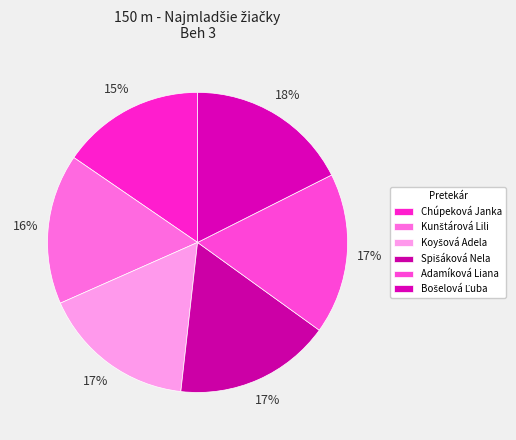

How many segments does this pie chart have?

6